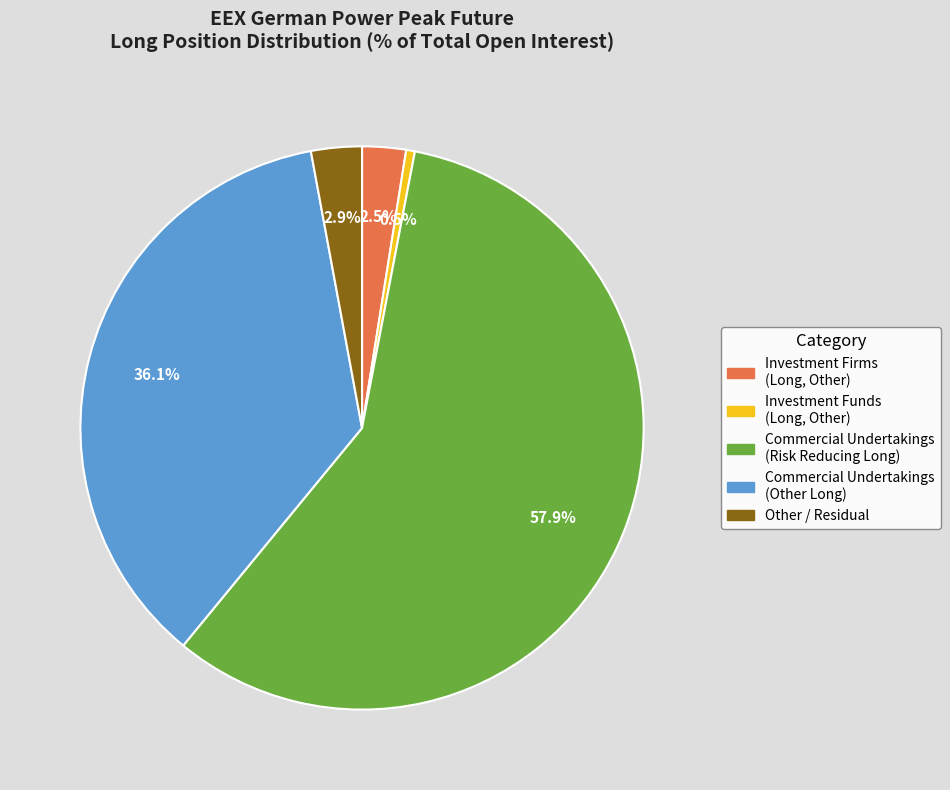

Is there a majority slice in this chart?

Yes